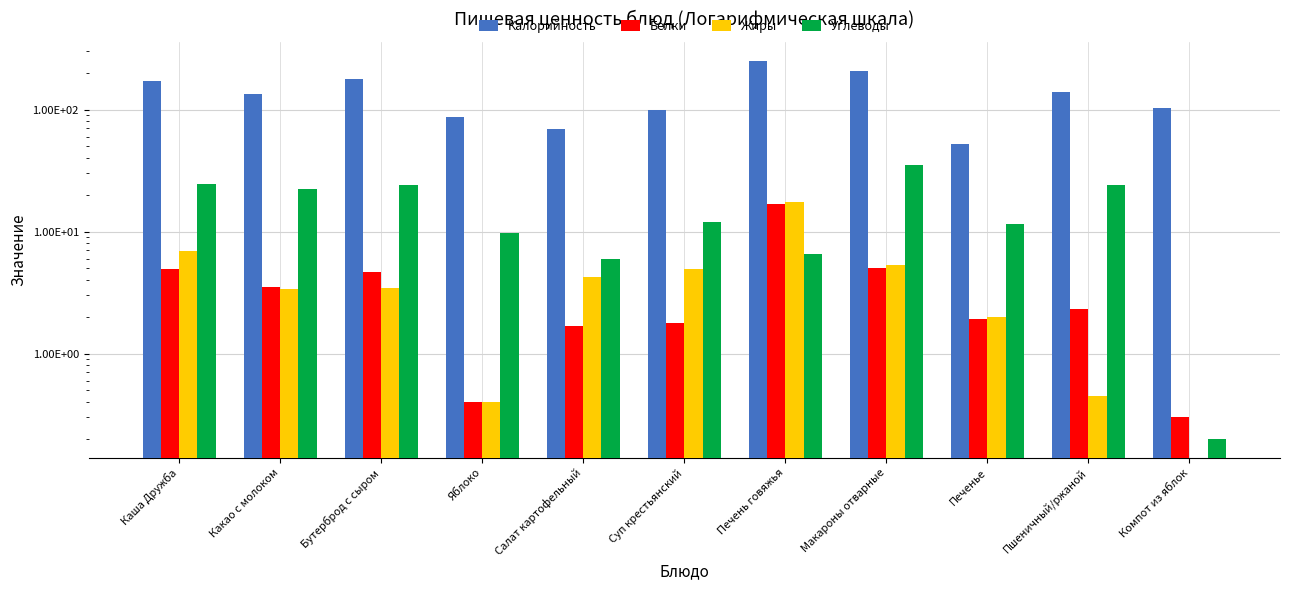

Is the value of Углеводы at Бутерброд с сыром greater than the value of Жиры at Каша Дружба?

Yes